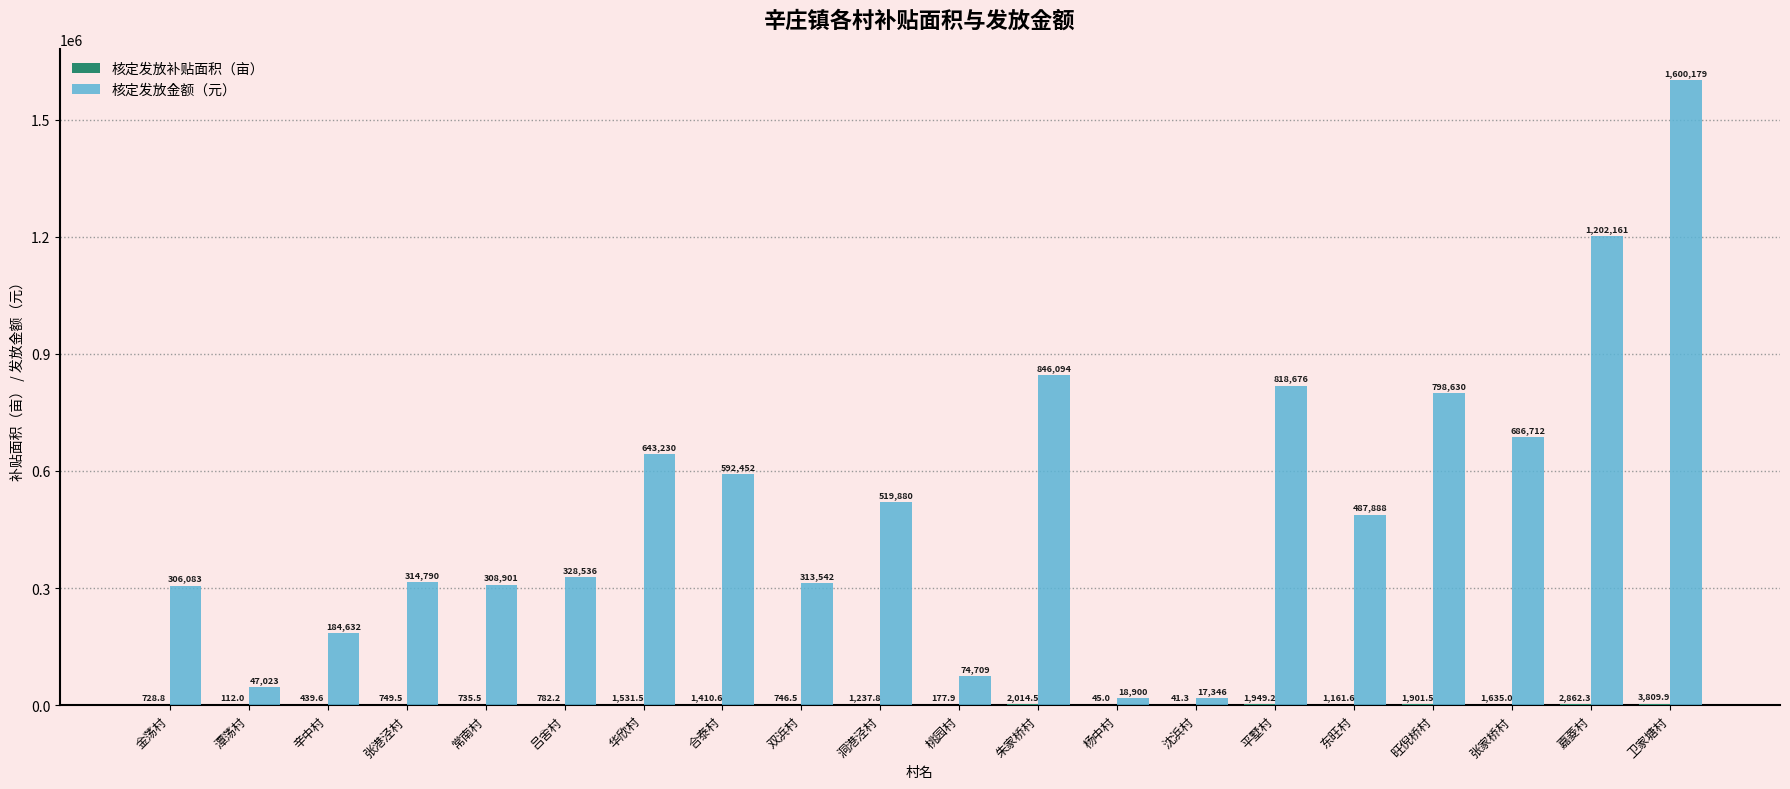

True or false: 核定发放金额（元） has a value of 519880.0 at 洞港泾村.

True